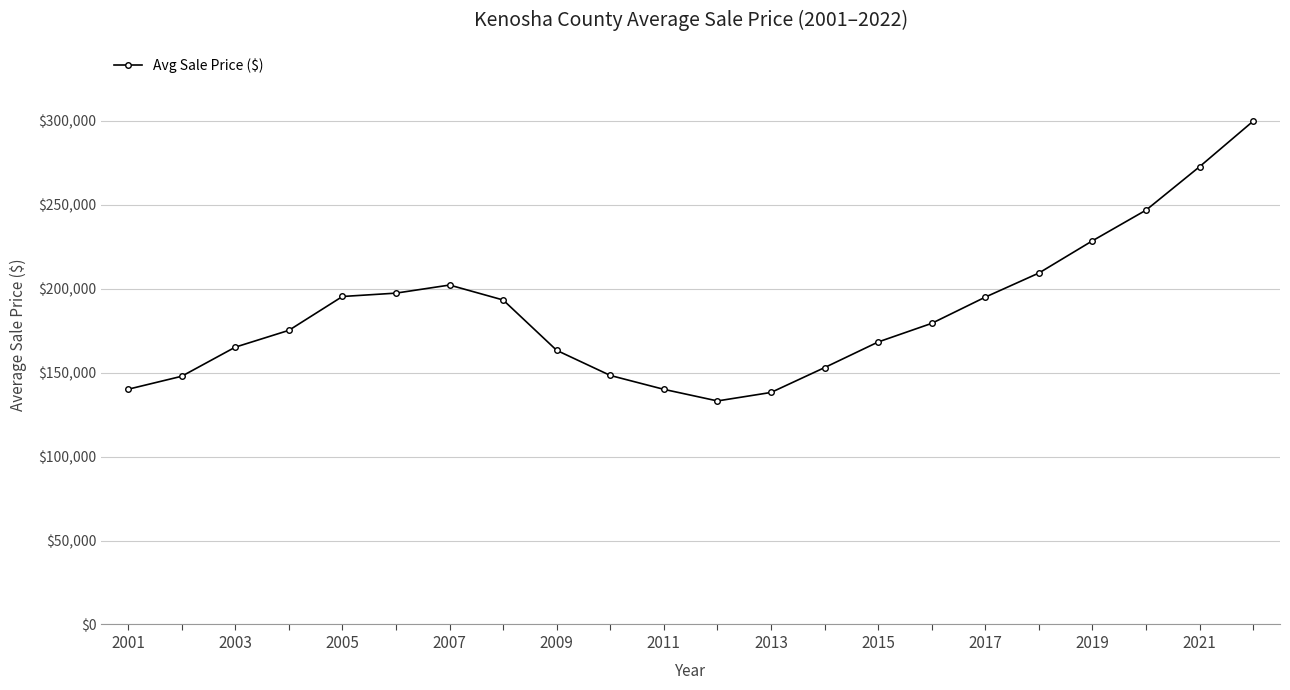

What is the value of the 11th point from the left?

140069